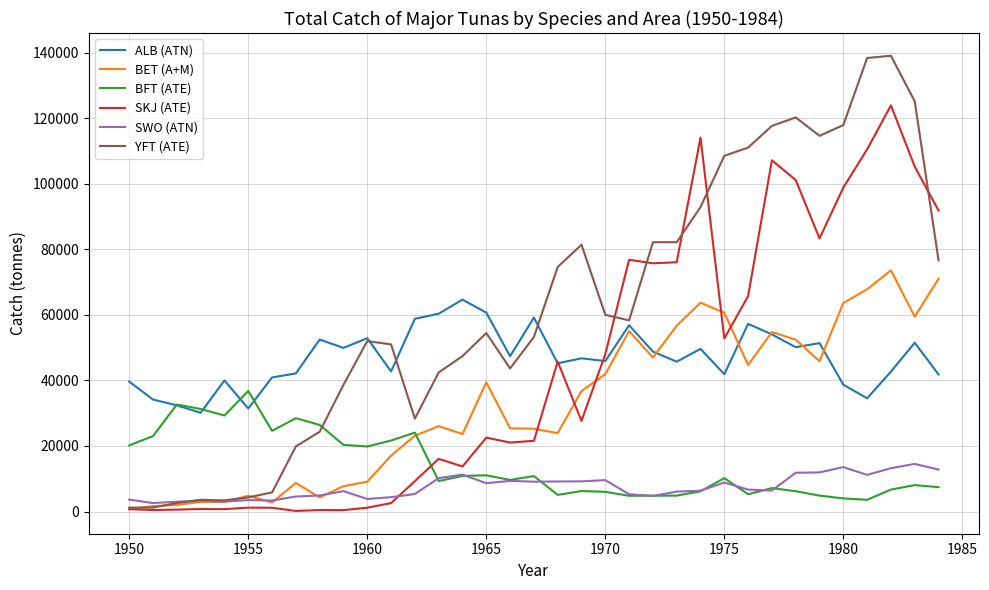

Which series has the largest total across all categories?

YFT (ATE)